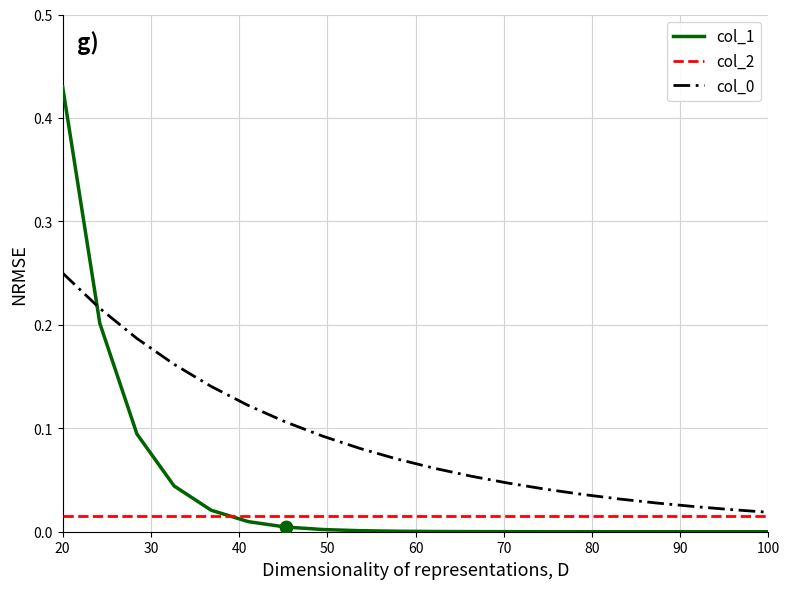

How many times do col_1 and col_2 cross each other?

1